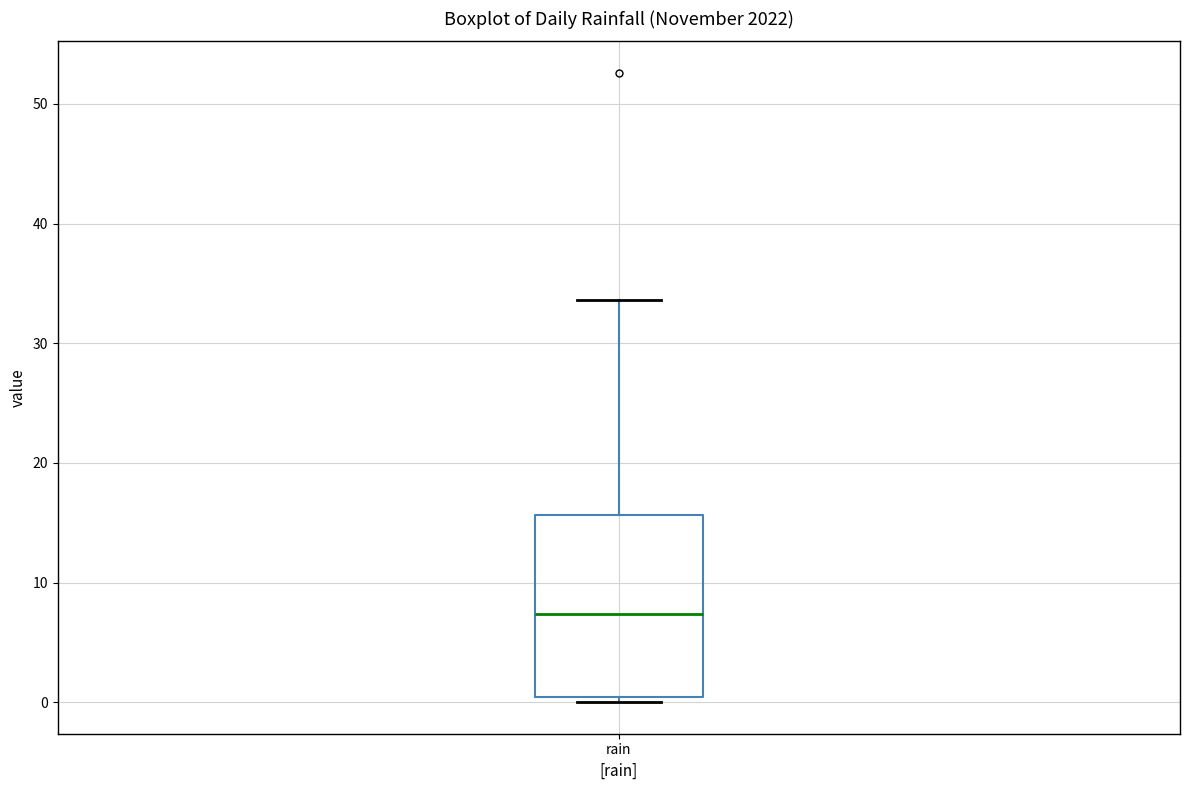

Transcribe this box plot: give where the median line is, the range the box spans, and where the two whiskers end, as read against the y-axis. The values are not printed on the chart, so give them approximately, as read against the axis.

median 7, box 0 to 16, whiskers 0 (just below the box's lower edge) to 34